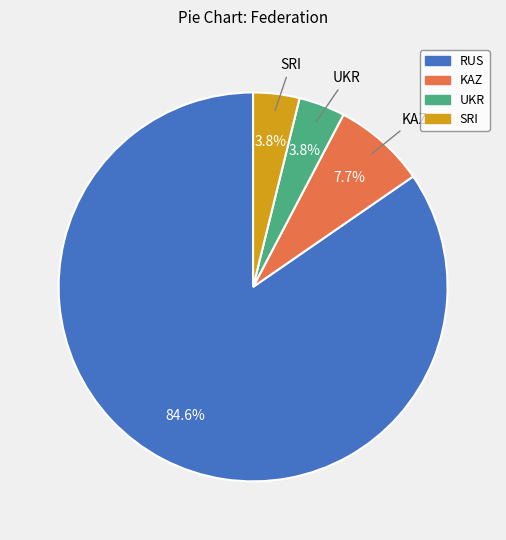

Is it true that UKR is 4% of the pie?

True